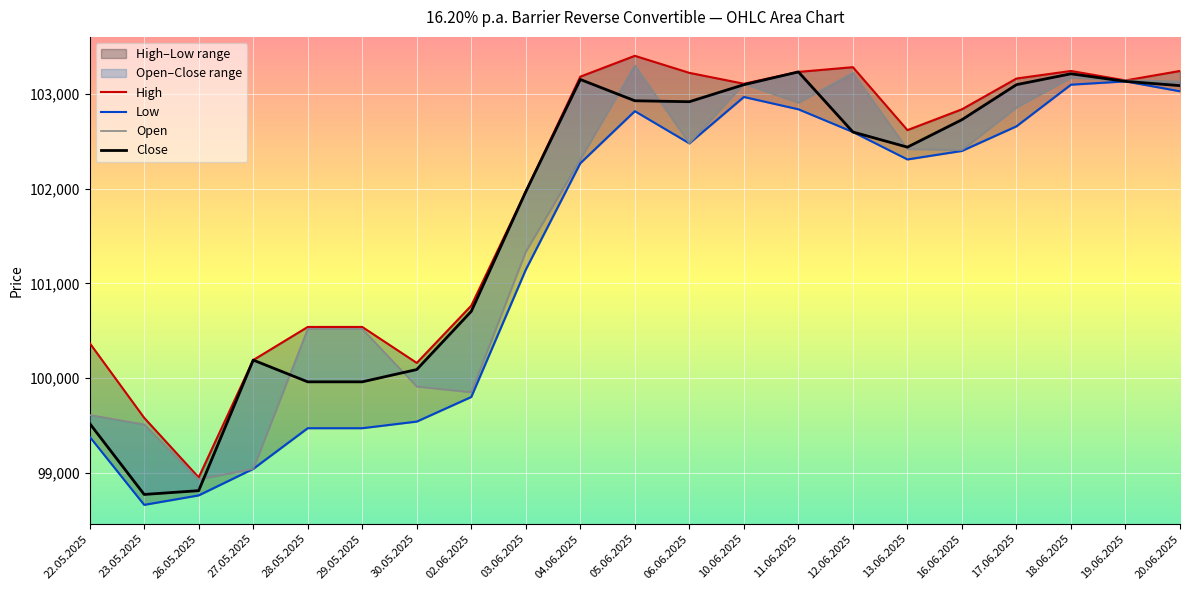

Which series has the largest total across all categories?

High